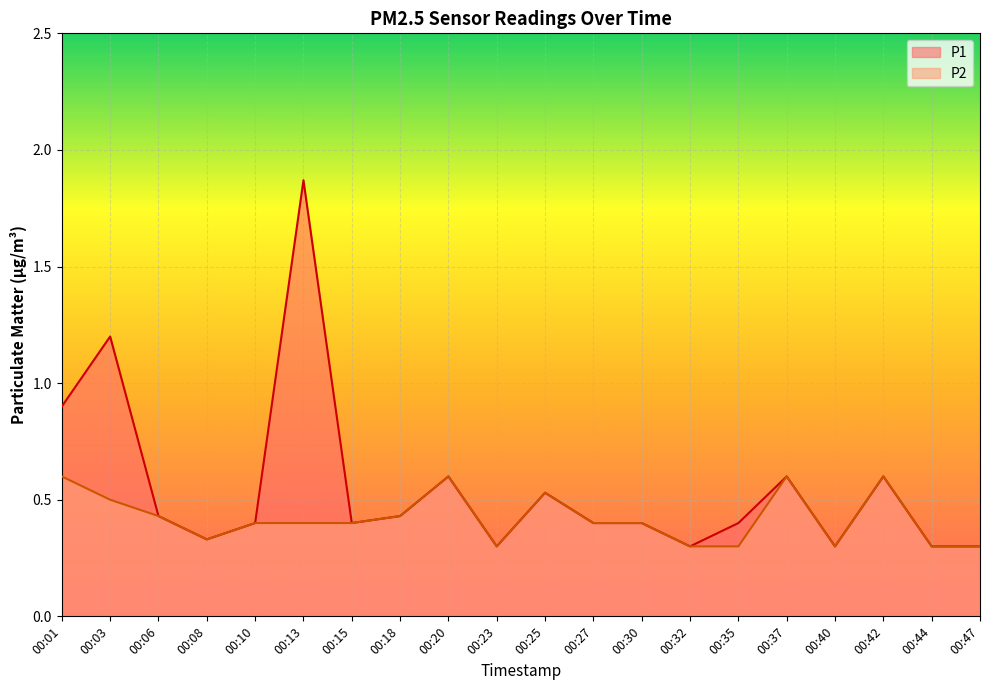

What is the sum of all P2 values?

8.4